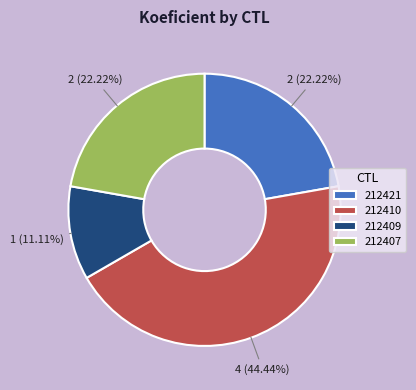

Which slice is the largest?

212410